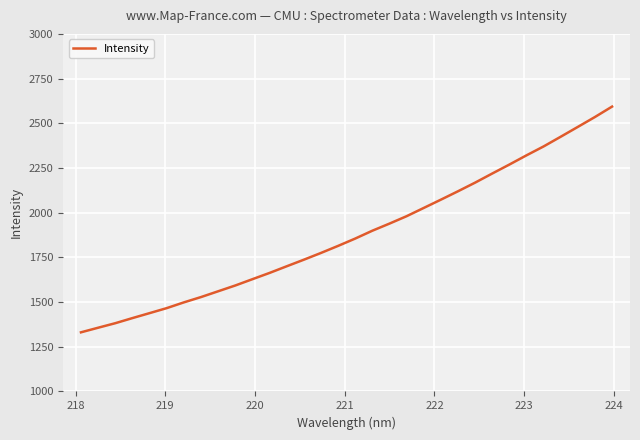

What is the difference between the maximum and minimum values?

1262.6